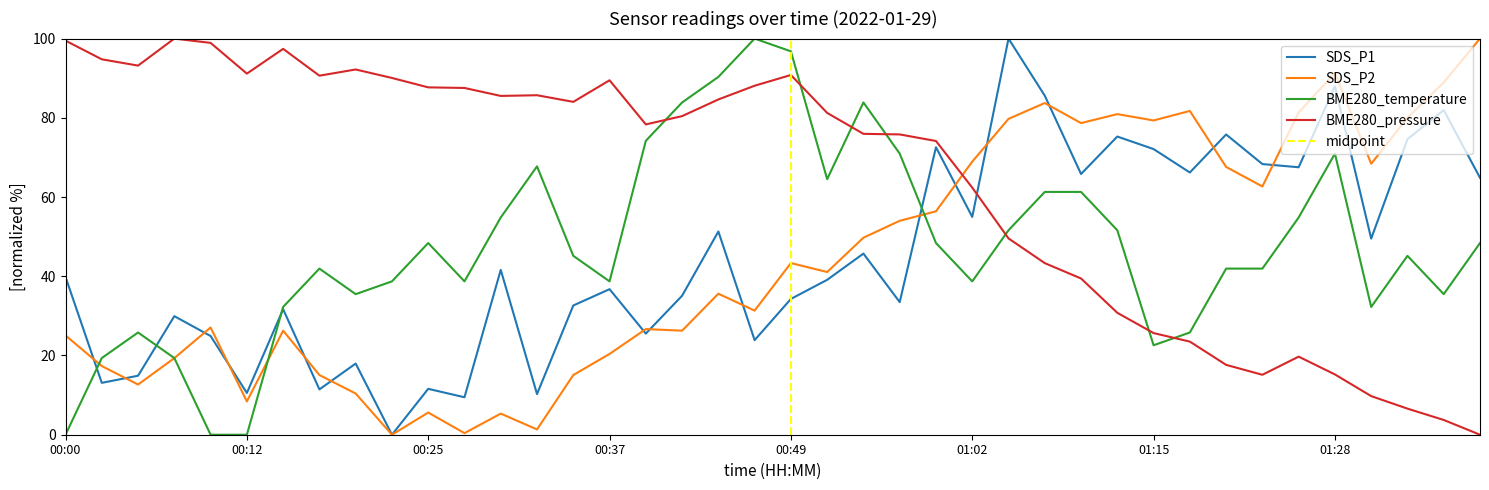

What is the difference between the BME280_pressure values at 00:10 and 01:39?

98.9